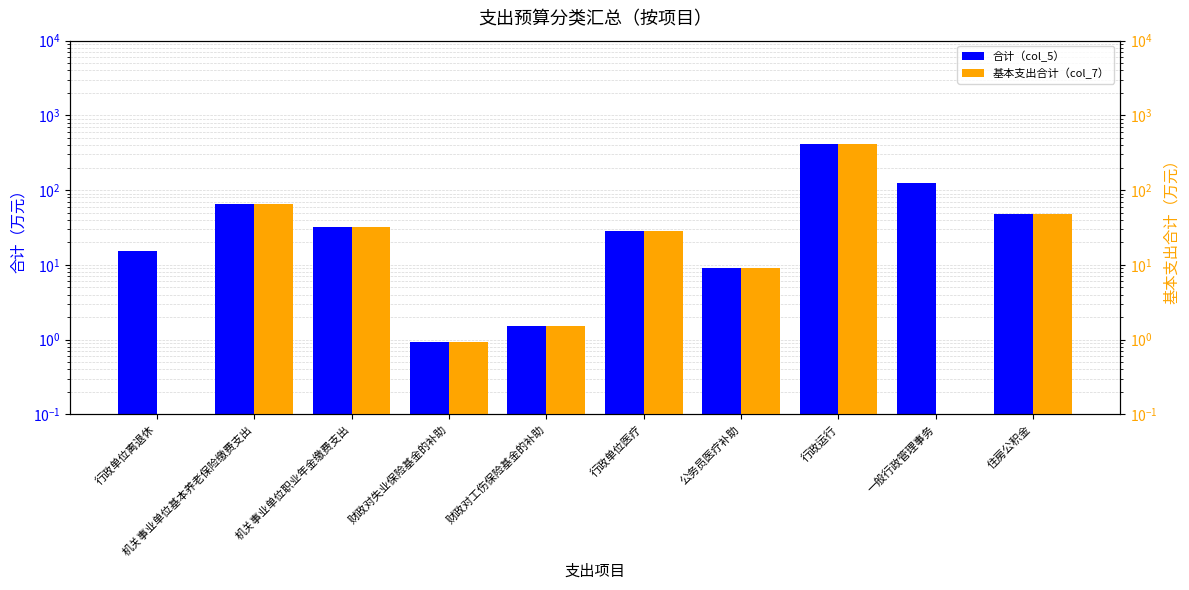

What are all the series names shown in the legend?

合计（col_5）, 基本支出合计（col_7）